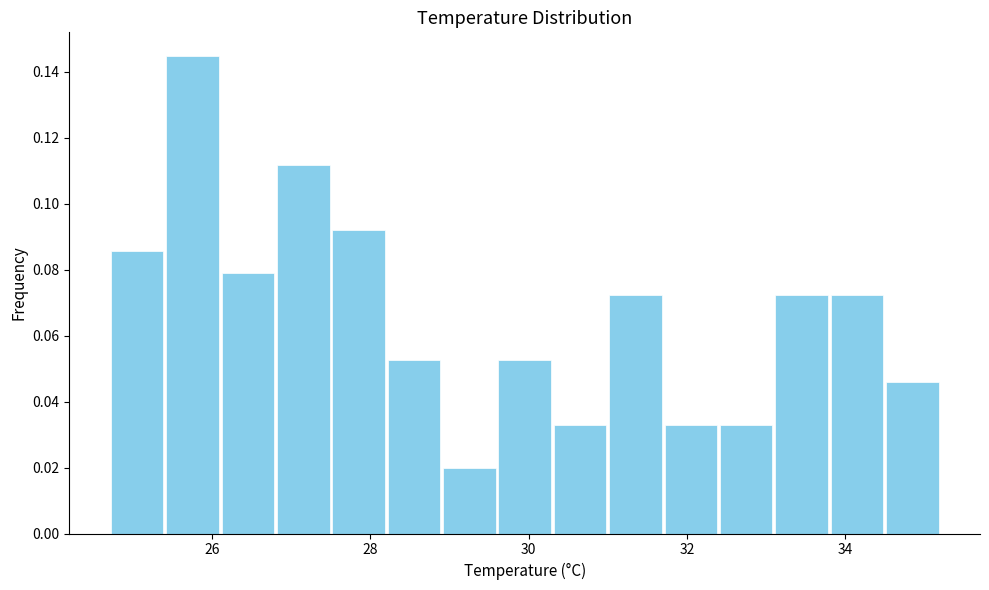

Around what value on the x-axis is the tallest bar? Give the approximate position of its centre, as read against the axis.

25.8